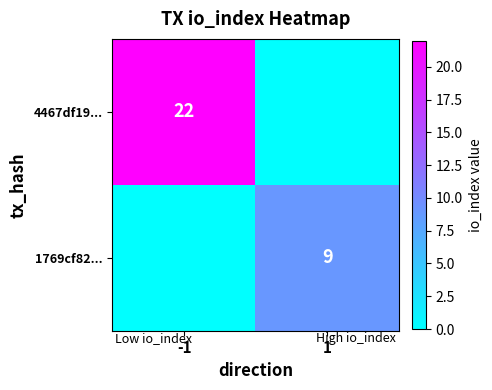

At how many categories does at least one series exceed 18?

1